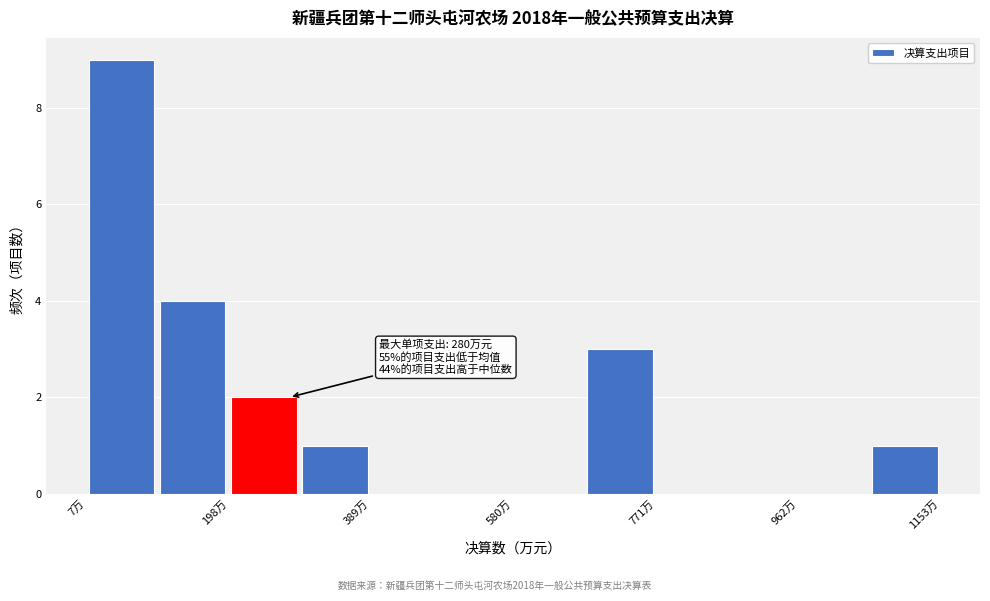

Which range on the x-axis has the tallest bar?

0 to 100